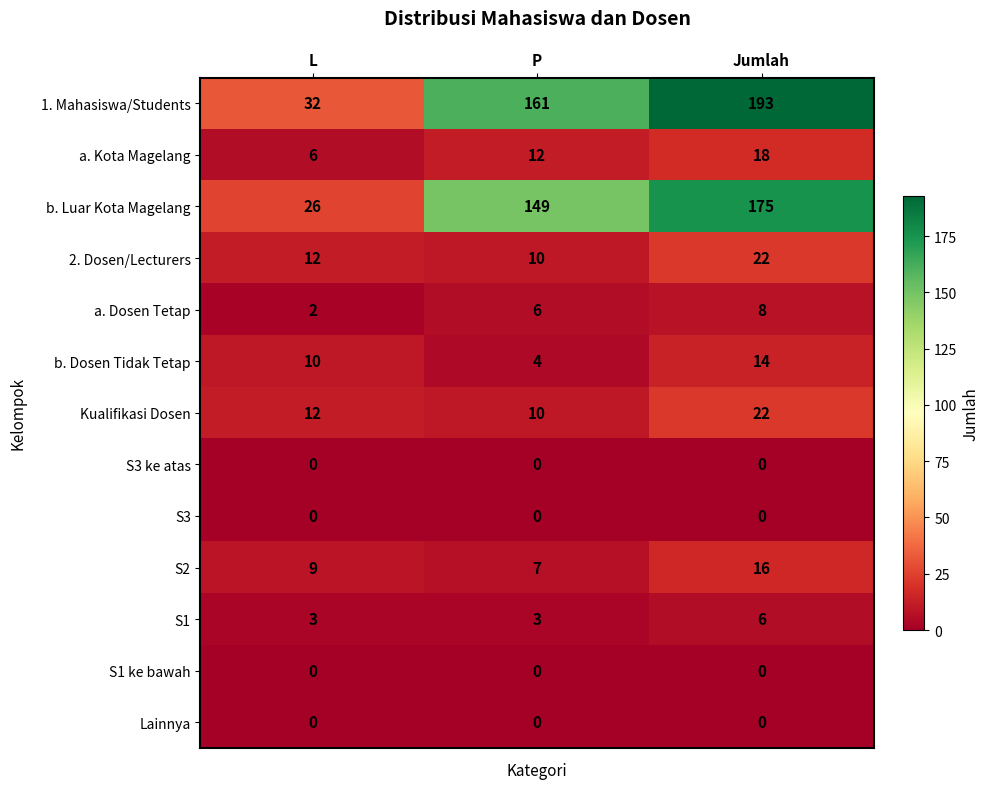

How many data points does each series have?

3